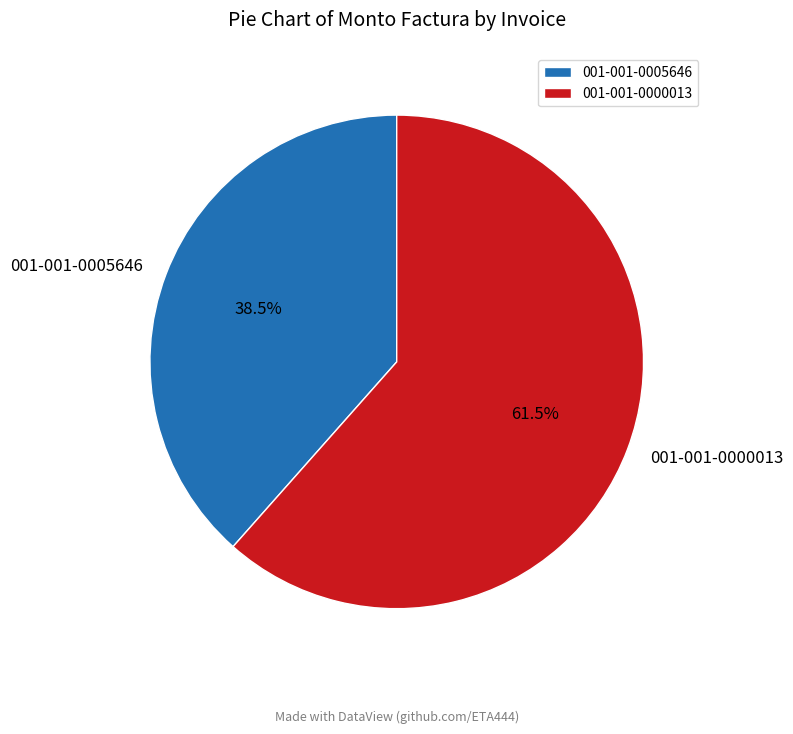

Rank the categories by value from lowest to highest.

001-001-0005646, 001-001-0000013